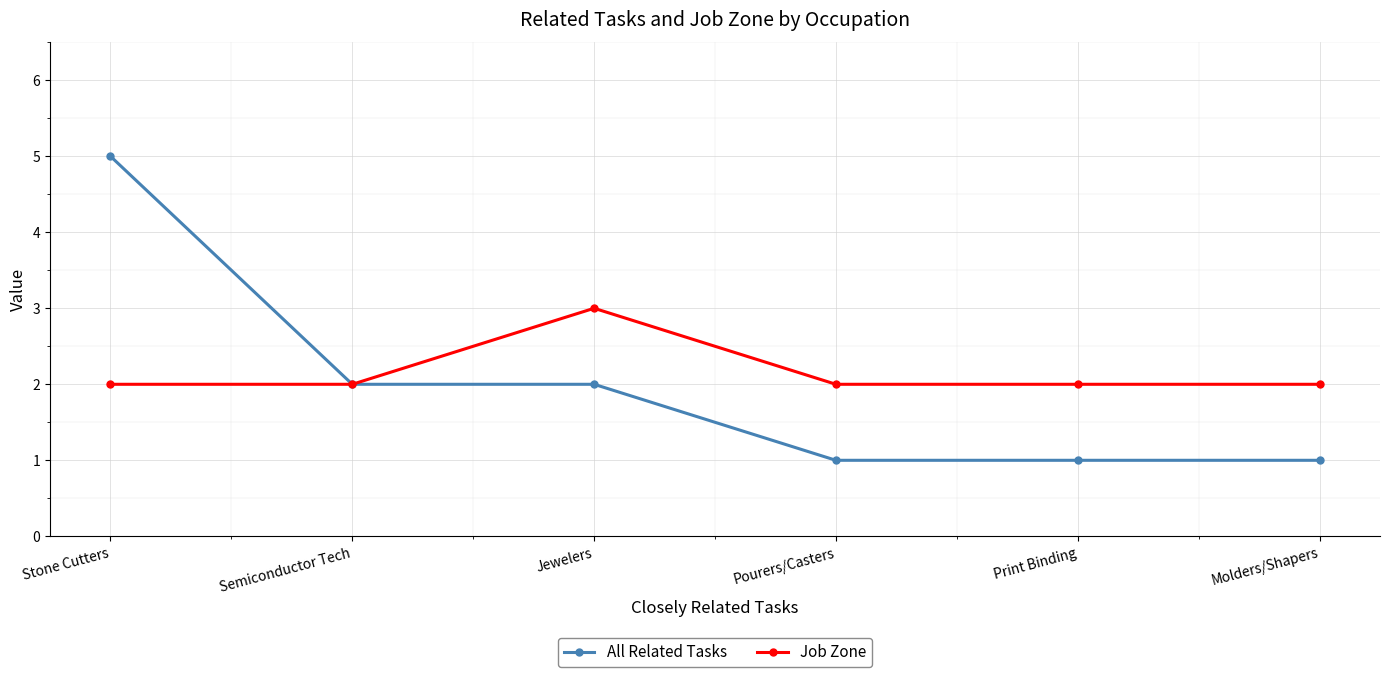

How many data points does each series have?

6